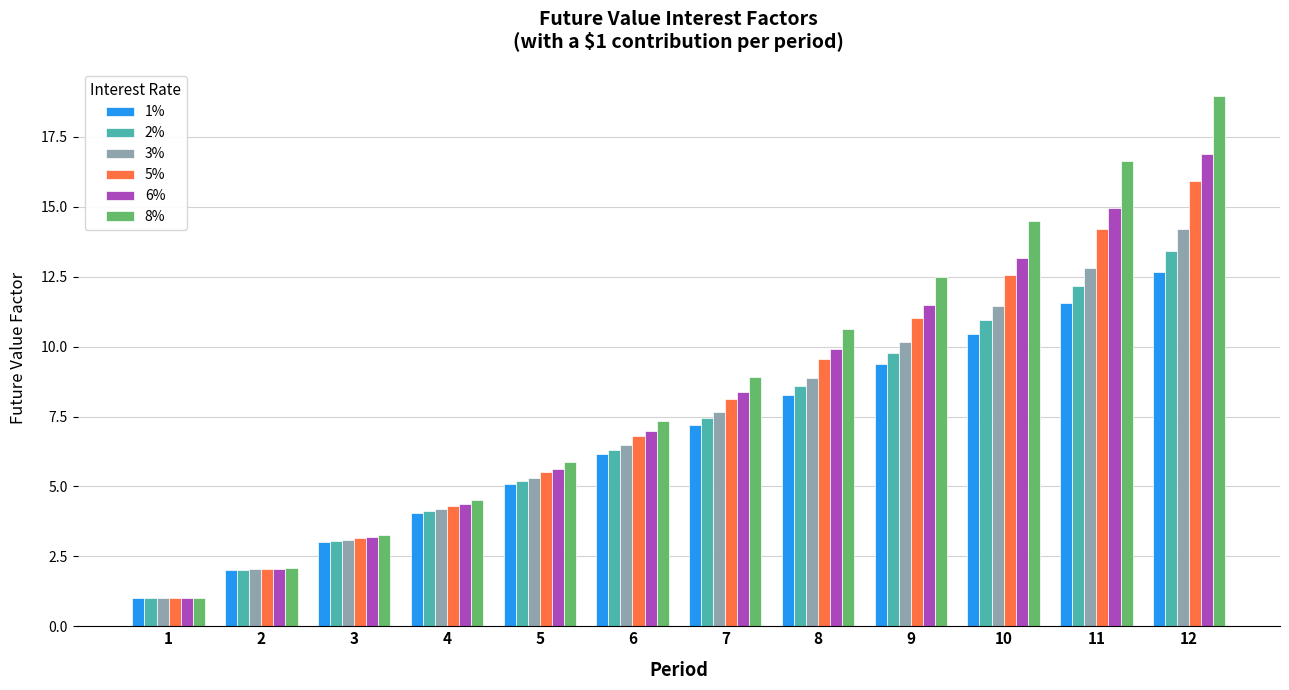

What is the average value of the 8% series?

8.8